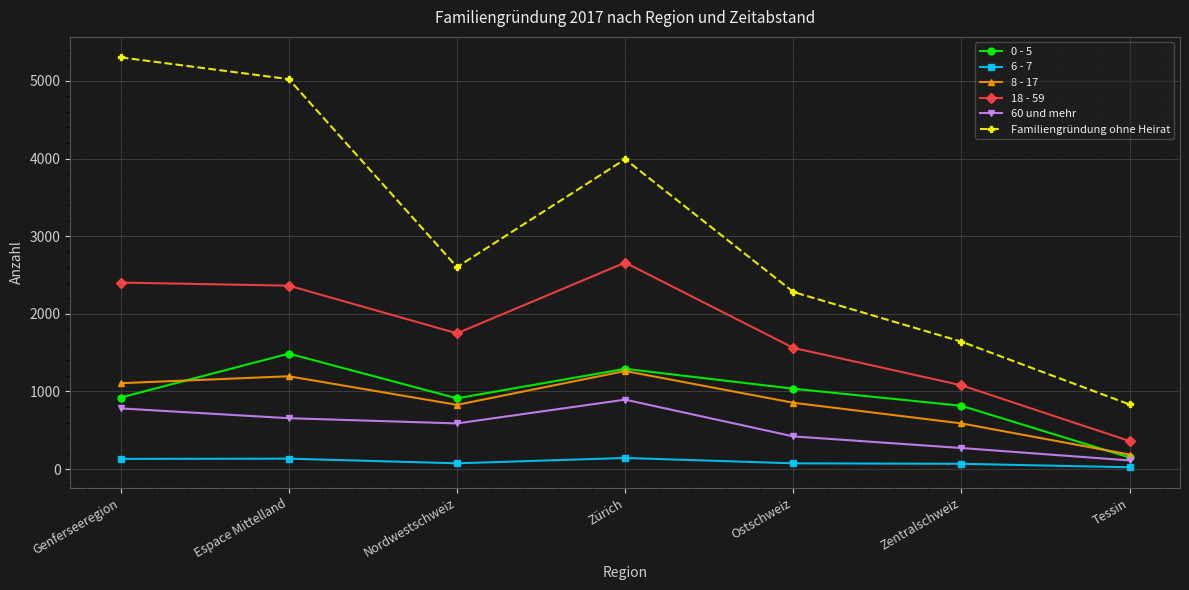

Which series has the largest total across all categories?

Familiengründung ohne Heirat